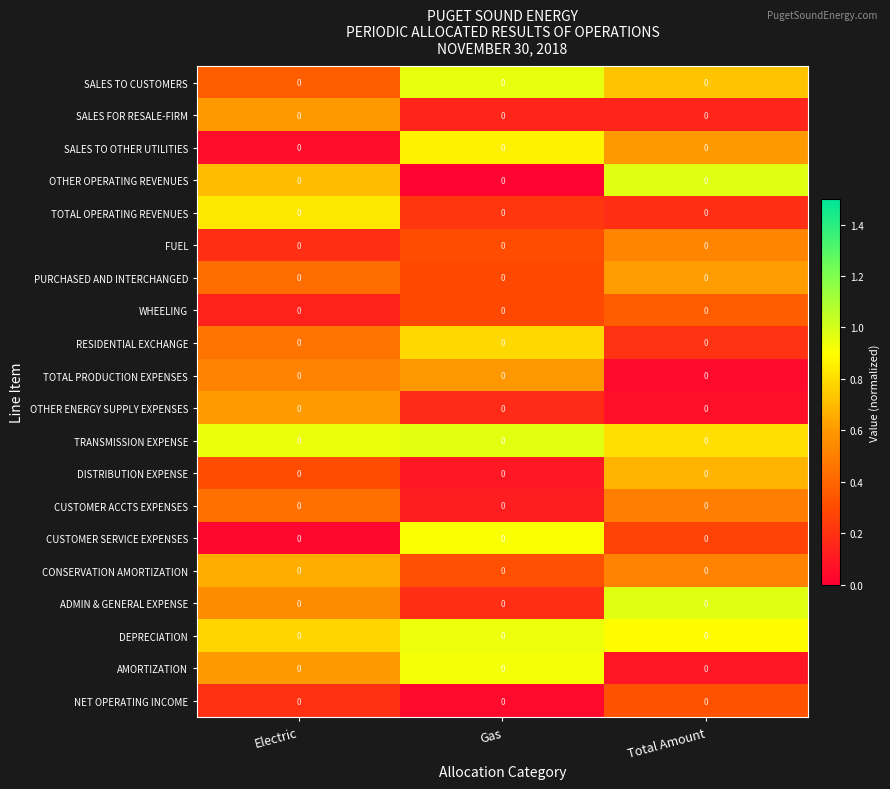

Reading left to right, extract all data points from this chart.

SALES TO CUSTOMERS: Electric=0.0	Gas=0.0	Total Amount=0.0
SALES FOR RESALE-FIRM: Electric=0.0	Gas=0.0	Total Amount=0.0
SALES TO OTHER UTILITIES: Electric=0.0	Gas=0.0	Total Amount=0.0
OTHER OPERATING REVENUES: Electric=0.0	Gas=0.0	Total Amount=0.0
TOTAL OPERATING REVENUES: Electric=0.0	Gas=0.0	Total Amount=0.0
FUEL: Electric=0.0	Gas=0.0	Total Amount=0.0
PURCHASED AND INTERCHANGED: Electric=0.0	Gas=0.0	Total Amount=0.0
WHEELING: Electric=0.0	Gas=0.0	Total Amount=0.0
RESIDENTIAL EXCHANGE: Electric=0.0	Gas=0.0	Total Amount=0.0
TOTAL PRODUCTION EXPENSES: Electric=0.0	Gas=0.0	Total Amount=0.0
OTHER ENERGY SUPPLY EXPENSES: Electric=0.0	Gas=0.0	Total Amount=0.0
TRANSMISSION EXPENSE: Electric=0.0	Gas=0.0	Total Amount=0.0
DISTRIBUTION EXPENSE: Electric=0.0	Gas=0.0	Total Amount=0.0
CUSTOMER ACCTS EXPENSES: Electric=0.0	Gas=0.0	Total Amount=0.0
CUSTOMER SERVICE EXPENSES: Electric=0.0	Gas=0.0	Total Amount=0.0
CONSERVATION AMORTIZATION: Electric=0.0	Gas=0.0	Total Amount=0.0
ADMIN & GENERAL EXPENSE: Electric=0.0	Gas=0.0	Total Amount=0.0
DEPRECIATION: Electric=0.0	Gas=0.0	Total Amount=0.0
AMORTIZATION: Electric=0.0	Gas=0.0	Total Amount=0.0
NET OPERATING INCOME: Electric=0.0	Gas=0.0	Total Amount=0.0